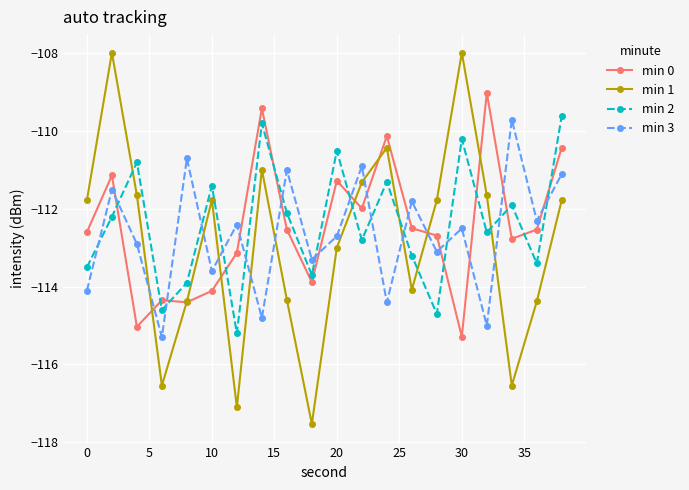

Which series ends up on top after the final intersection of min 3 and min 0?

min 0